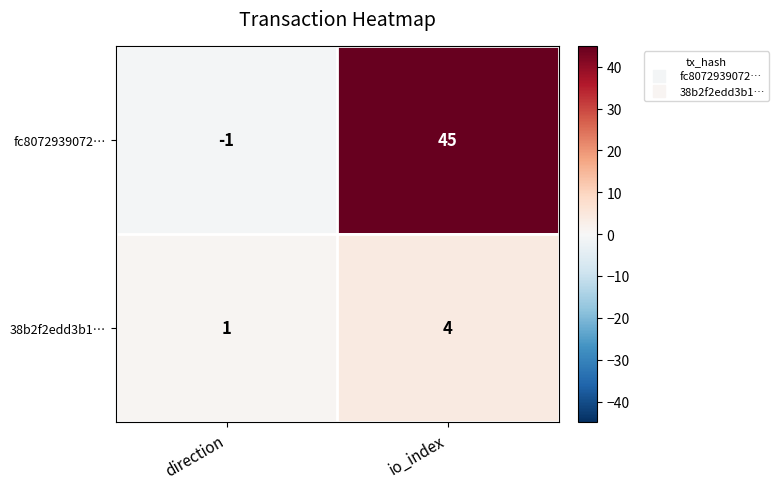

What is the spread (max minus min) of values at io_index?

41